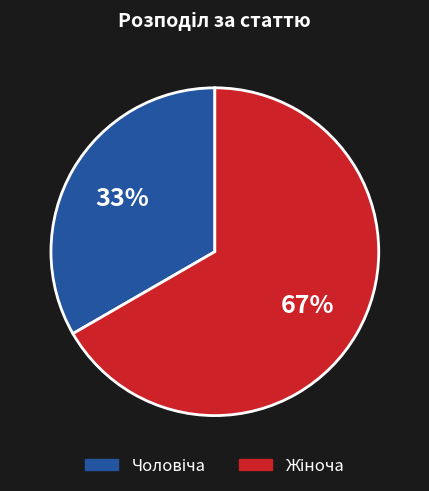

Is there any slice that represents more than half of the pie?

Yes